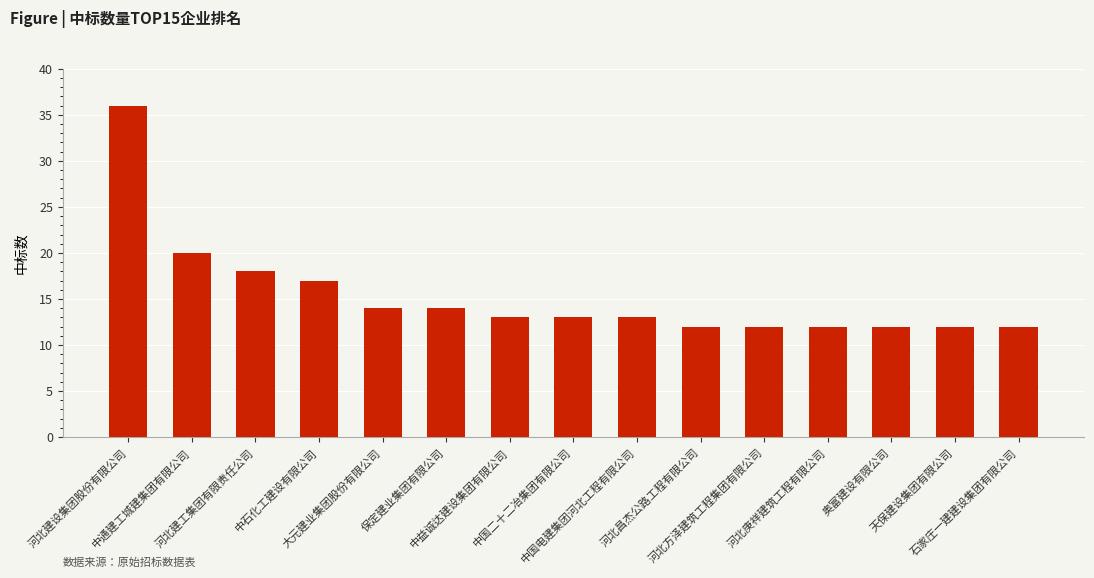

The chart shows a value of 13 at 中益诚达建设集团有限公司. True or false?

True